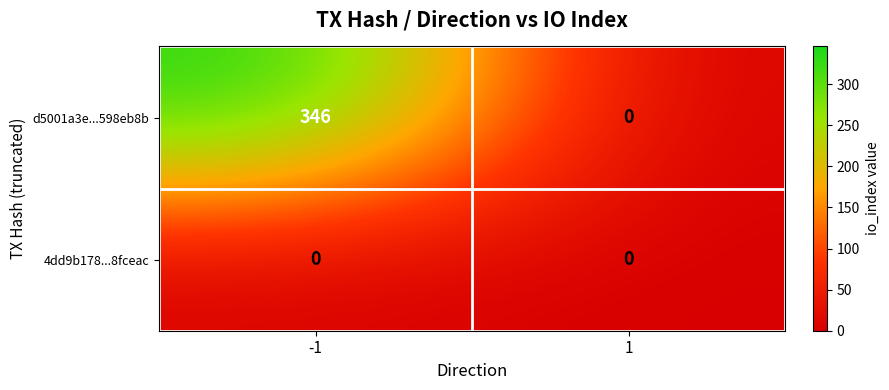

Between -1 and 1, which series saw the biggest shift?

d5001a3e...598eb8b